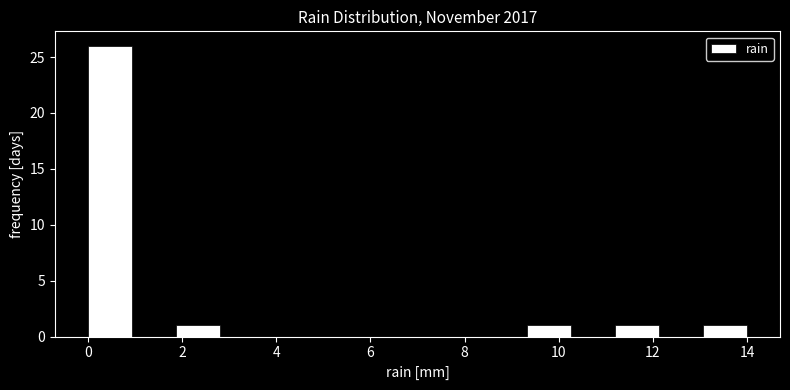

Reading left to right, transcribe this chart: for each bar, give the range it covers on the x-axis and its height. Neither the bar edges nor the heights are printed on the chart, so give them approximately, as read against the axes.

0.0 to 1.0: 26
1.0 to 1.8: 0
1.8 to 2.8: 1
2.8 to 3.8: 0
3.8 to 4.6: 0
4.6 to 5.6: 0
5.6 to 6.6: 0
6.6 to 7.4: 0
7.4 to 8.4: 0
8.4 to 9.4: 0
9.4 to 10.2: 1
10.2 to 11.2: 0
11.2 to 12.2: 1
12.2 to 13.0: 0
13.0 to 14.0: 1